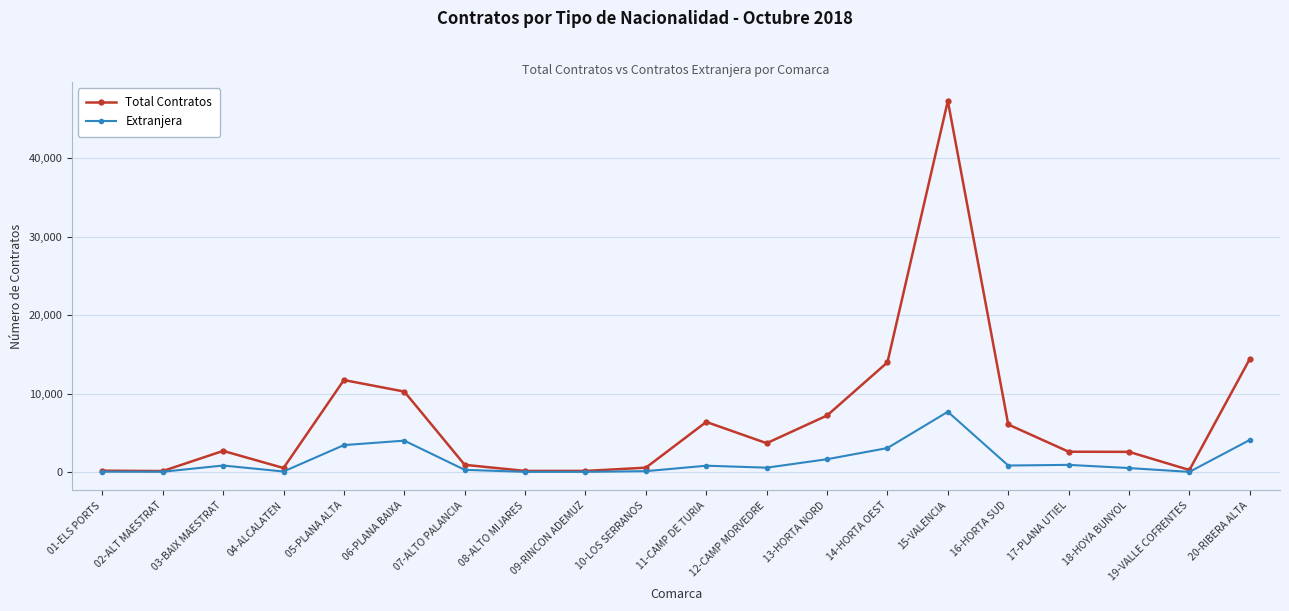

True or false: Total Contratos has a value of 115 at 02-ALT MAESTRAT.

True